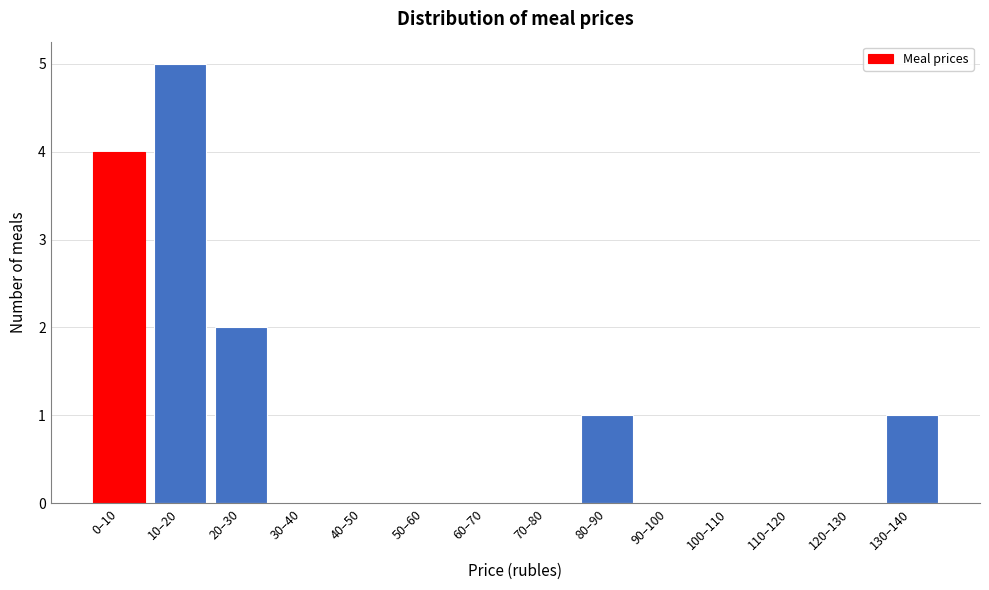

Reading left to right, transcribe all the data shown in this chart.

0–10=4	10–20=5	20–30=2	30–40=0	40–50=0	50–60=0	60–70=0	70–80=0	80–90=1	90–100=0	100–110=0	110–120=0	120–130=0	130–140=1